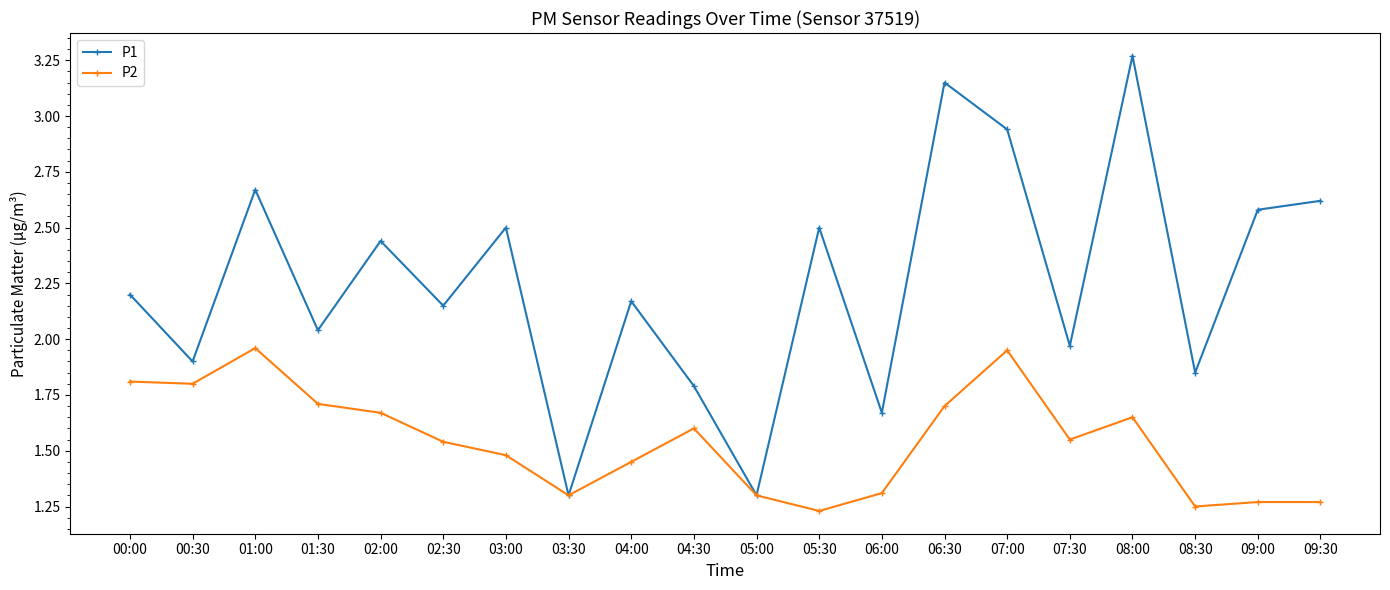

The P2 series shows 1.3 at 09:00. True or false?

True